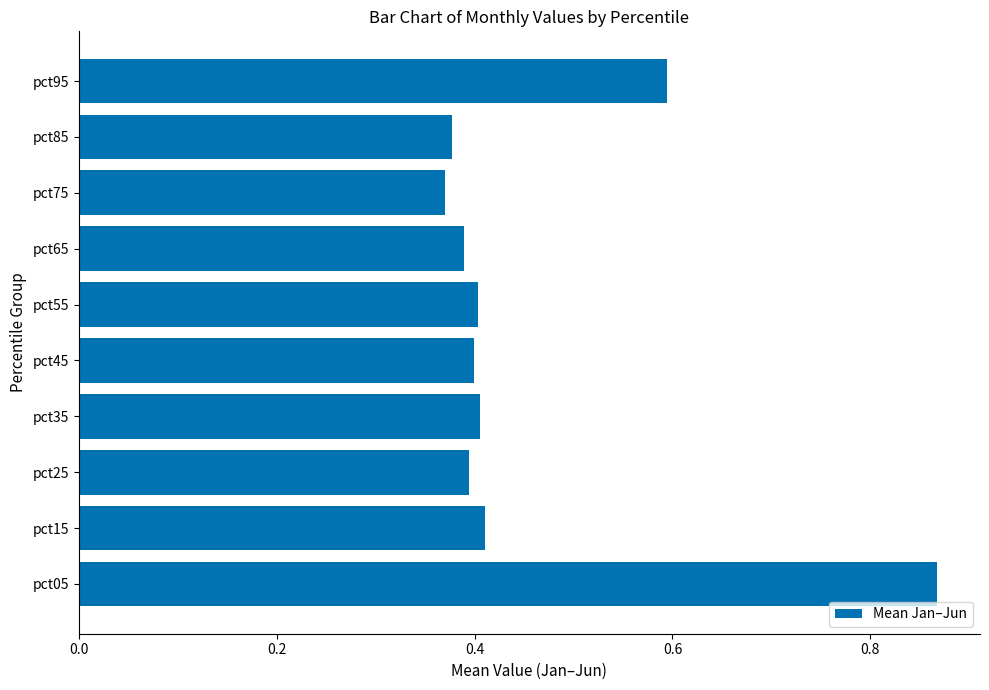

What is the sum of the values at pct55 and pct45?

0.8